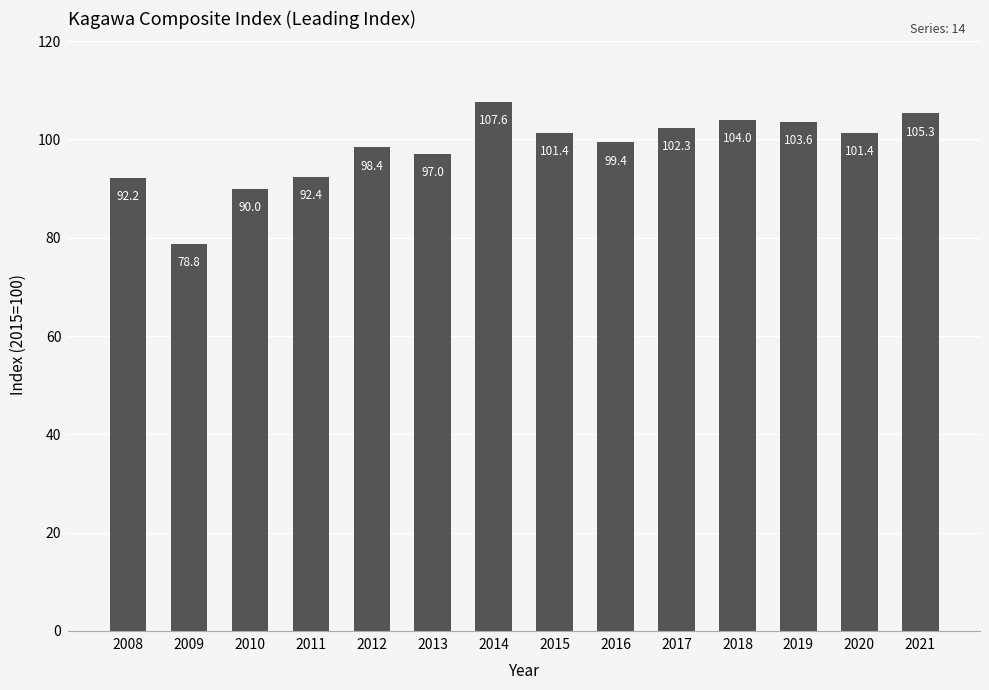

Which has a higher value, 2019 or 2012?

2019